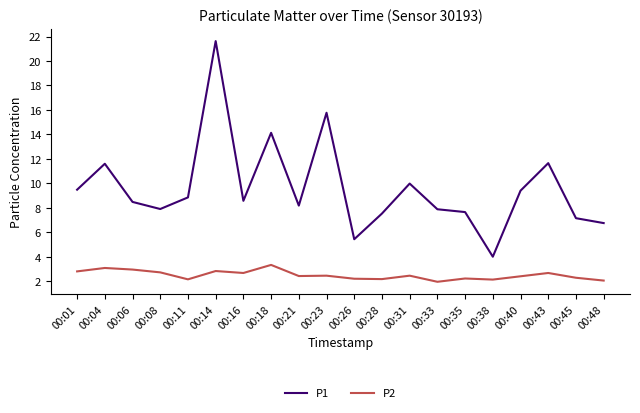

Is the value of P1 at 00:14 greater than the value of P2 at 00:43?

Yes